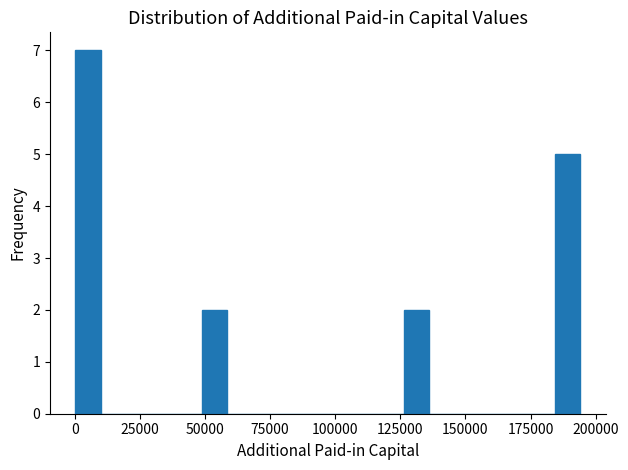

Around what value on the x-axis is the tallest bar? Give the approximate position of its centre, as read against the axis.

5000